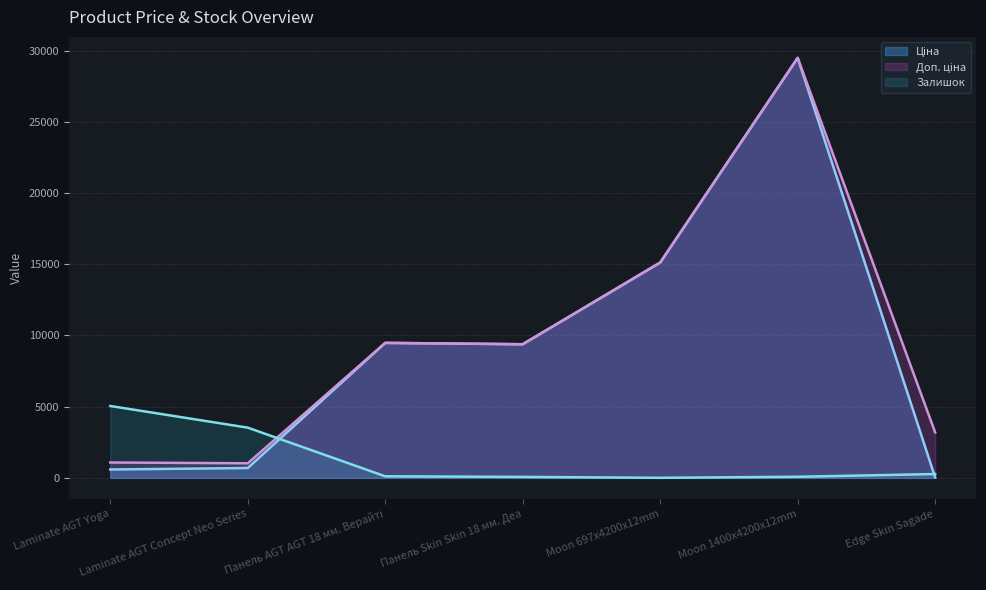

Reading left to right, what are all the values shown in this chart?

Ціна: Laminate AGT Yoga=589.9	Laminate AGT Concept Neo Series=693.7	Панель AGT AGT 18 мм. Верайті=9480.1	Панель Skin Skin 18 мм. Деа=9384.0	Moon 697x4200x12mm=15120.0	Moon 1400x4200x12mm=29491.5	Edge Skin Sagade=31.9
Доп. ціна: Laminate AGT Yoga=1081.7	Laminate AGT Concept Neo Series=1024.6	Панель AGT AGT 18 мм. Верайті=9480.1	Панель Skin Skin 18 мм. Деа=9384.0	Moon 697x4200x12mm=15120.0	Moon 1400x4200x12mm=29491.5	Edge Skin Sagade=3195.0
Залишок: Laminate AGT Yoga=5048.0	Laminate AGT Concept Neo Series=3528.0	Панель AGT AGT 18 мм. Верайті=111.0	Панель Skin Skin 18 мм. Деа=68.0	Moon 697x4200x12mm=5.0	Moon 1400x4200x12mm=78.0	Edge Skin Sagade=269.0